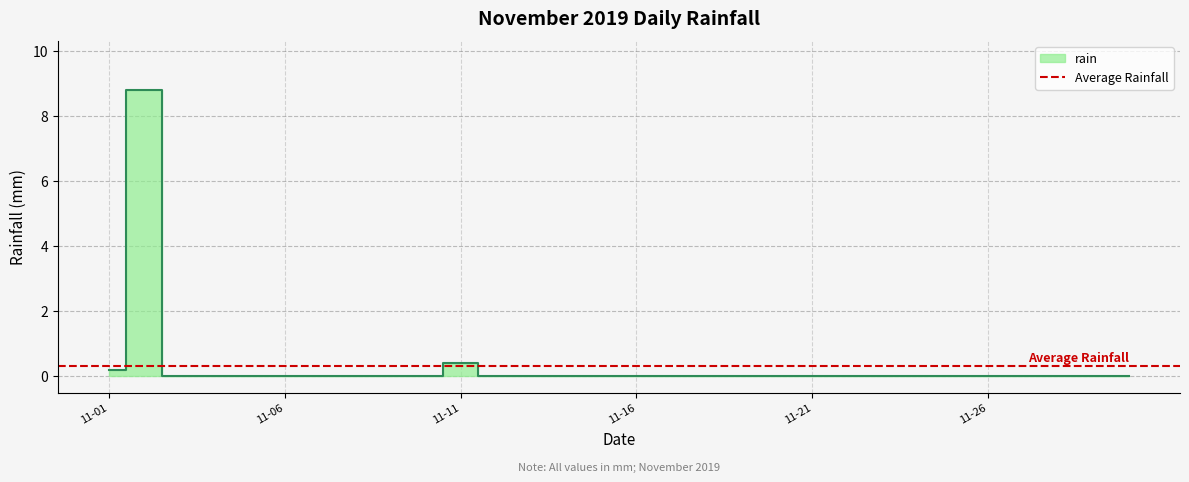

How many points are higher than both their immediate neighbors (excluding endpoints)?

2